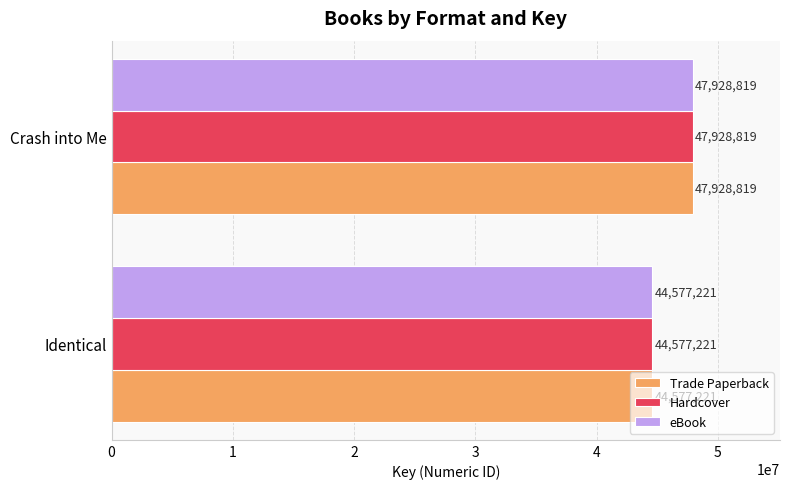

True or false: Trade Paperback has a value of 44577221 at Identical.

True